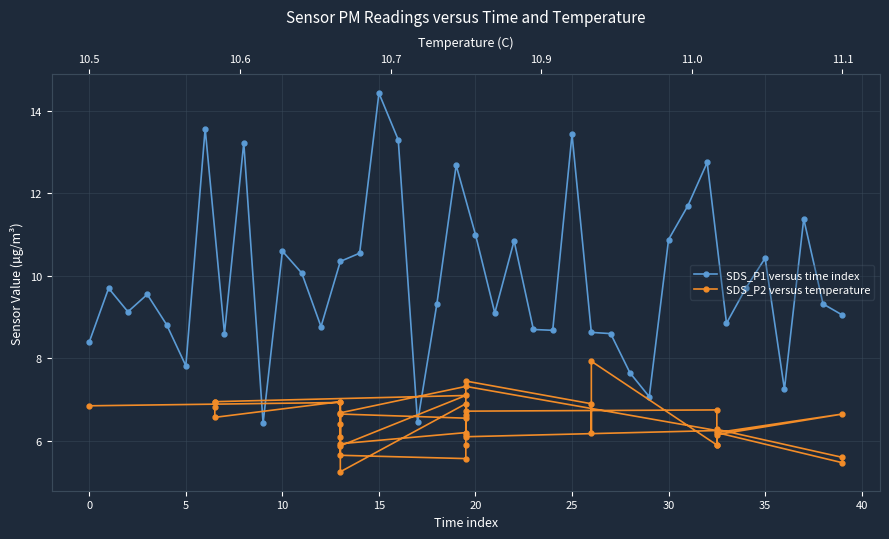

How many distinct data groups are displayed?

2